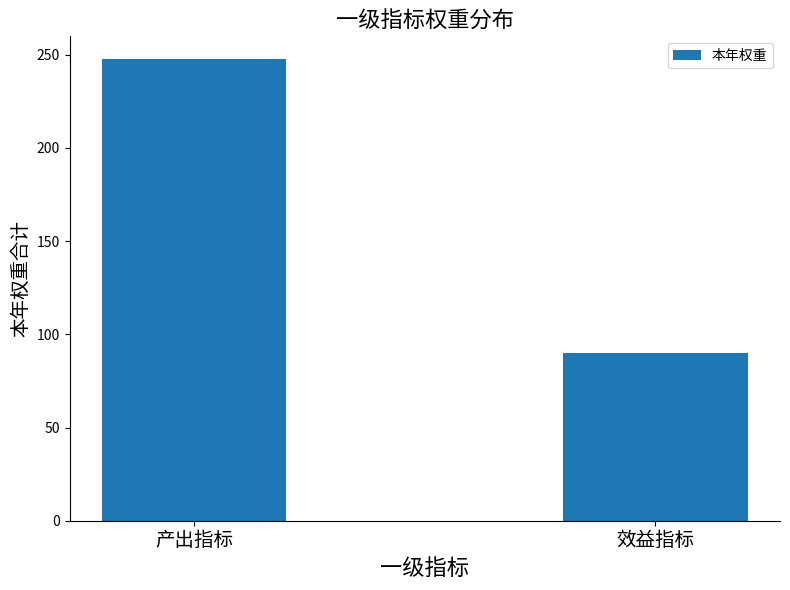

What position from the right is 效益指标?

1